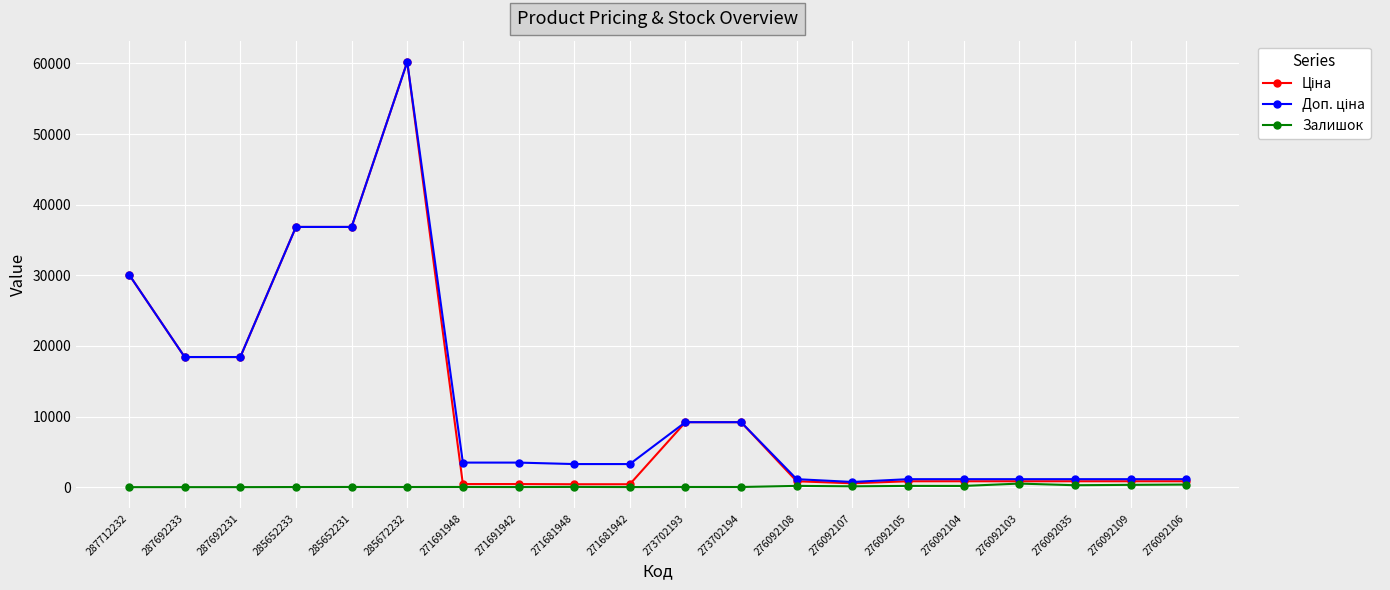

At which category is the sum across all series the highest?

285672232